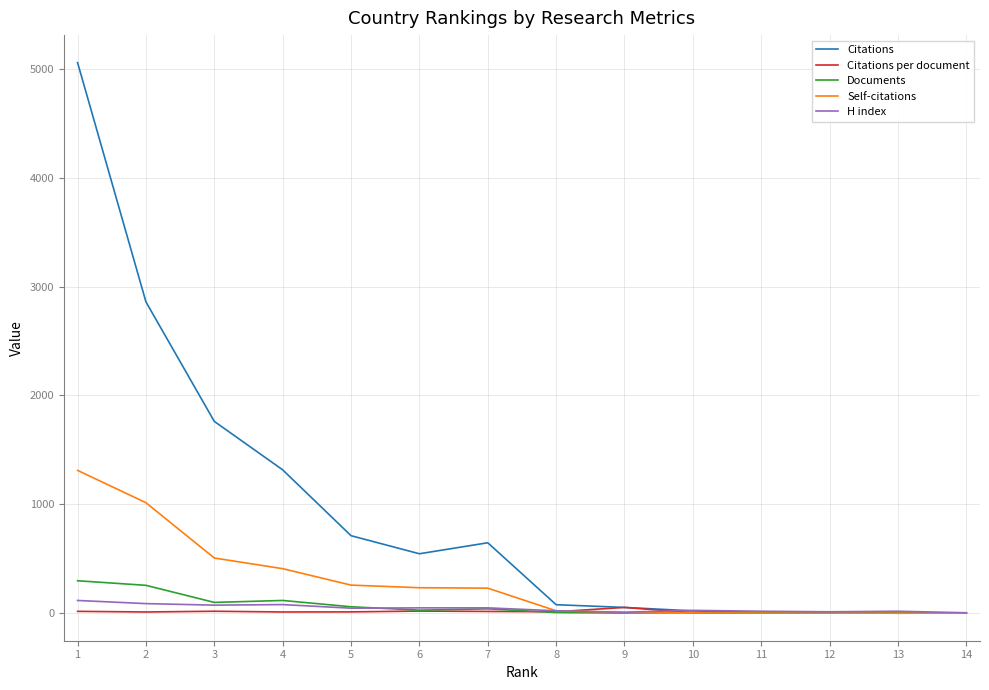

Which series has the widest spread of values?

Citations